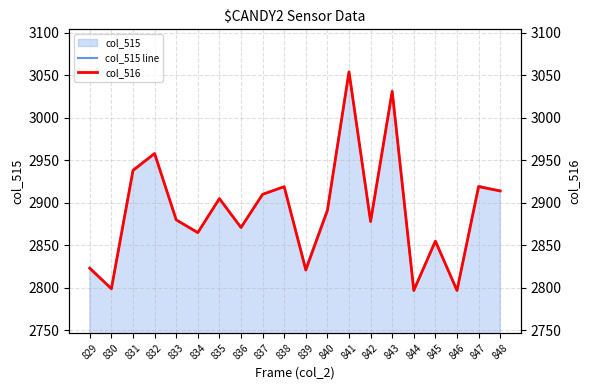

How many series are shown in this chart?

2